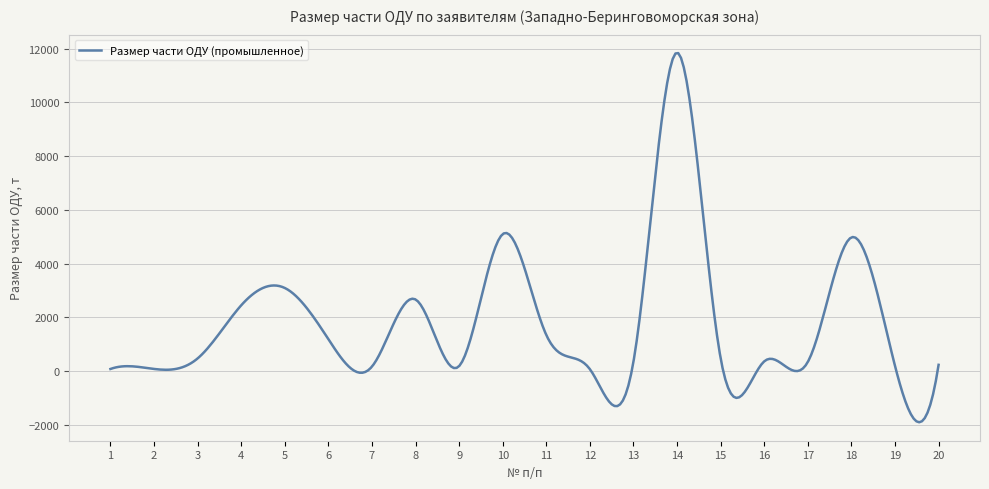

What is the difference between the maximum and minimum values?

13738.5